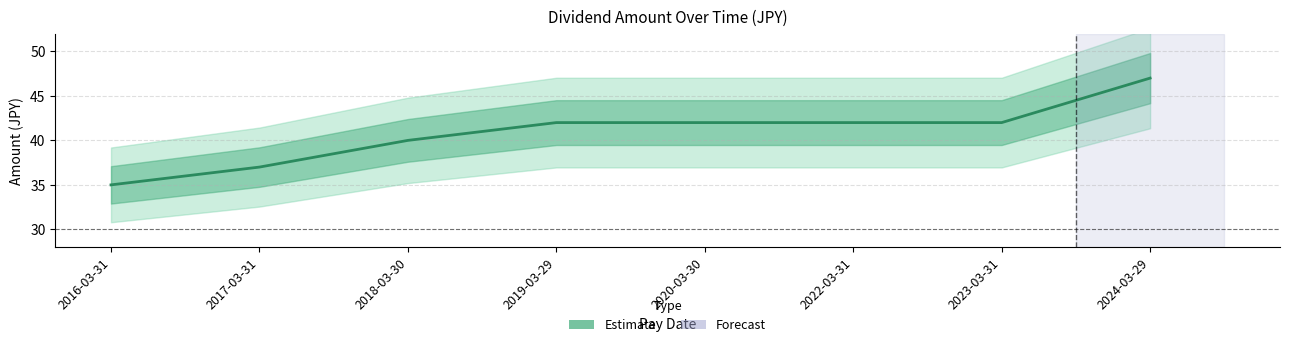

How many data points are above 42?

1